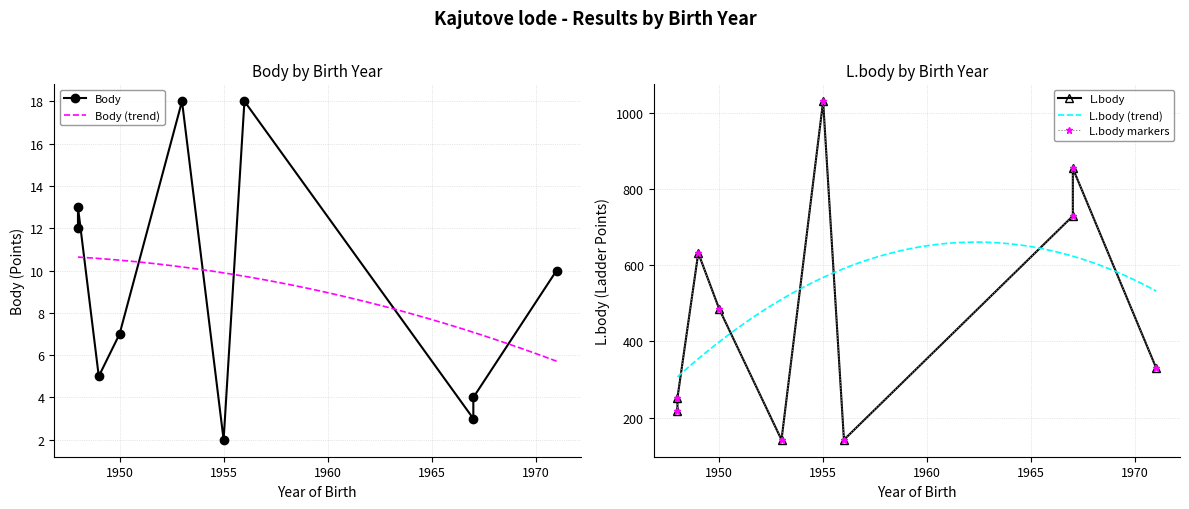

Where is the first local maximum for L.body?

1949